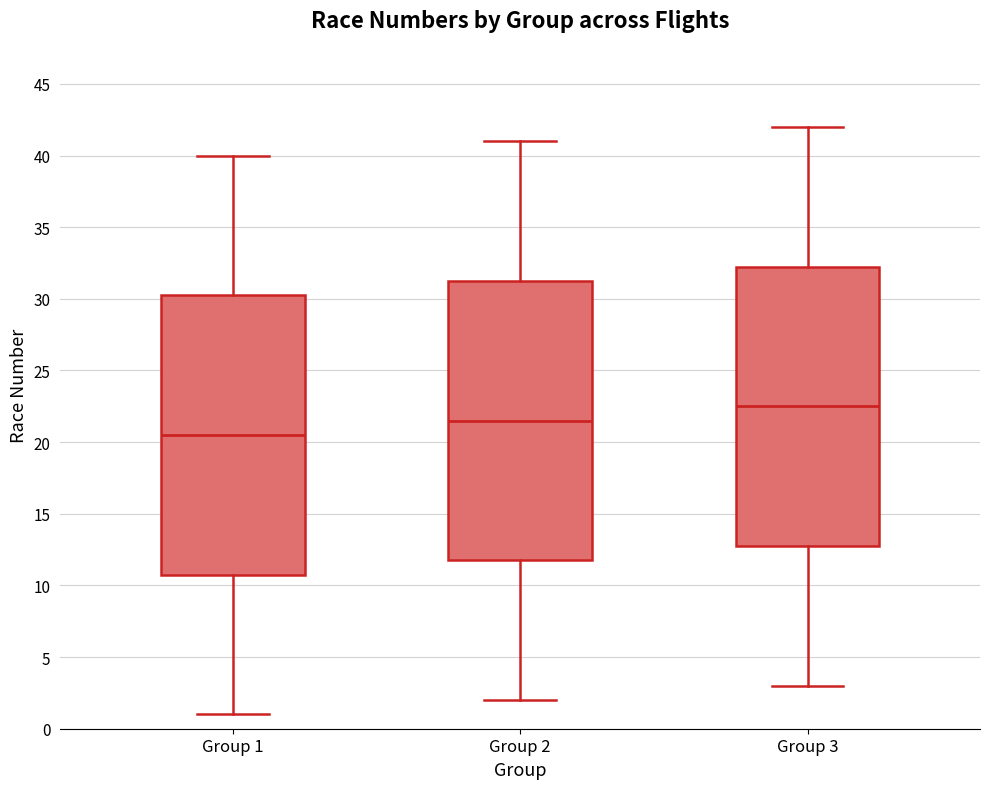

Where is the upper edge of the box for Group 2 on the y-axis? The values are not printed on the chart, so give them approximately, as read against the axis.

31.5